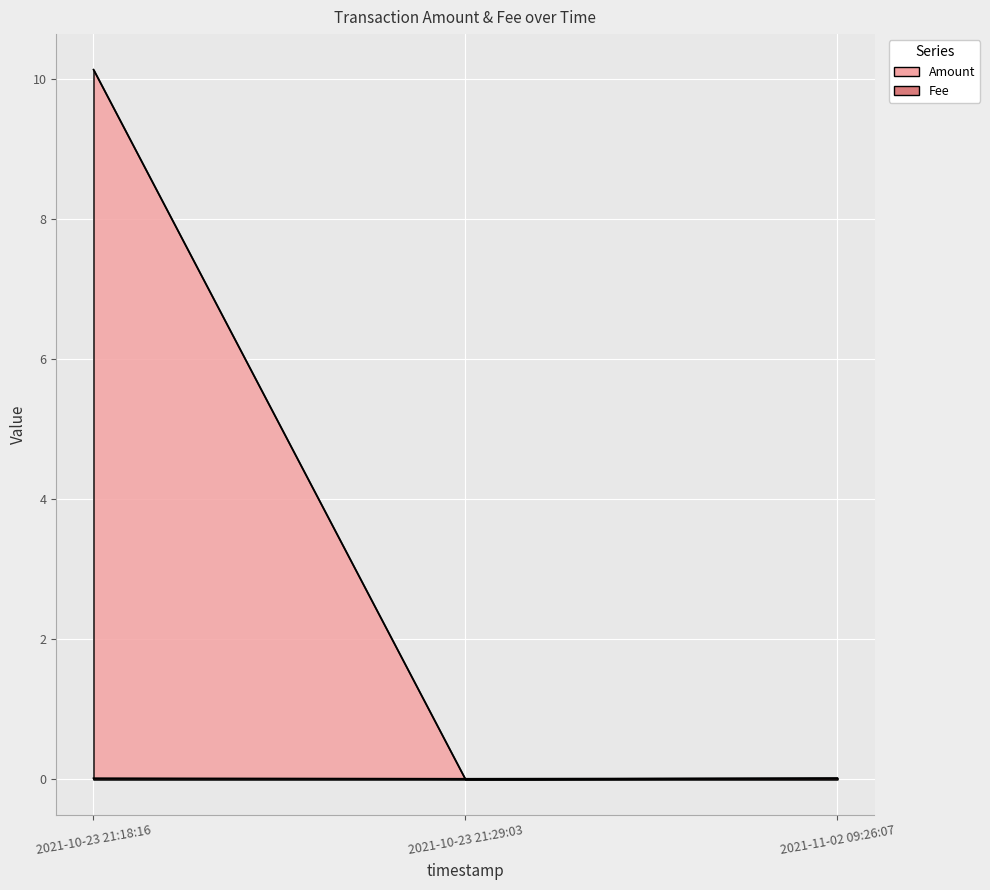

Is the value of Amount at 2021-10-23 21:29:03 greater than the value of Fee at 2021-10-23 21:18:16?

No